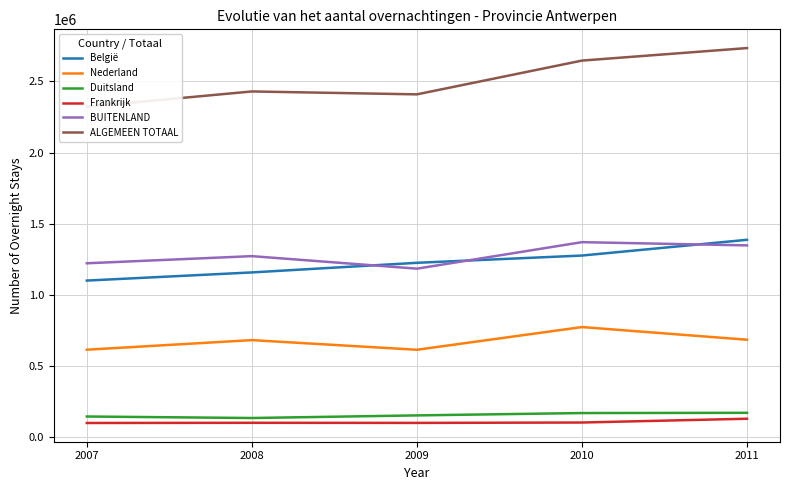

The BUITENLAND series shows 648512 at 2008. True or false?

False